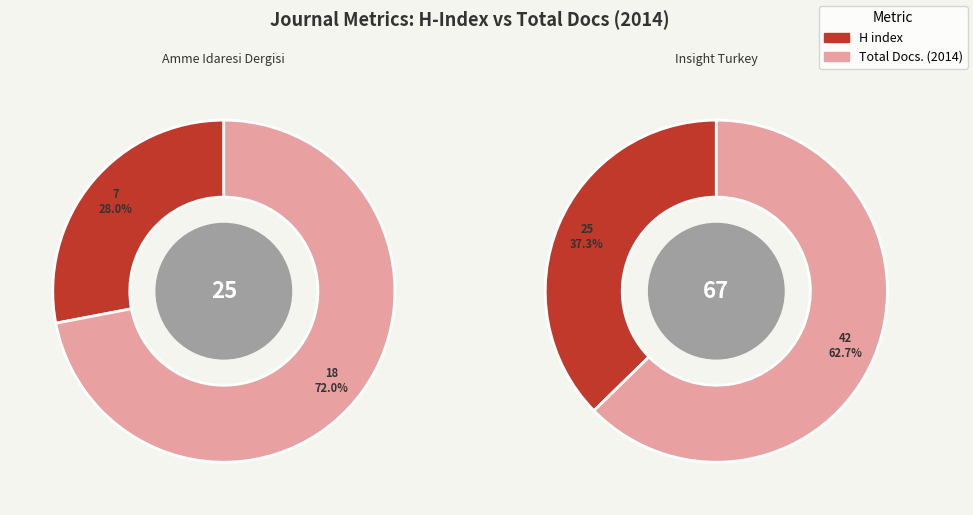

What percentage do Insight Turkey and Amme Idaresi Dergisi together represent?

100.0%